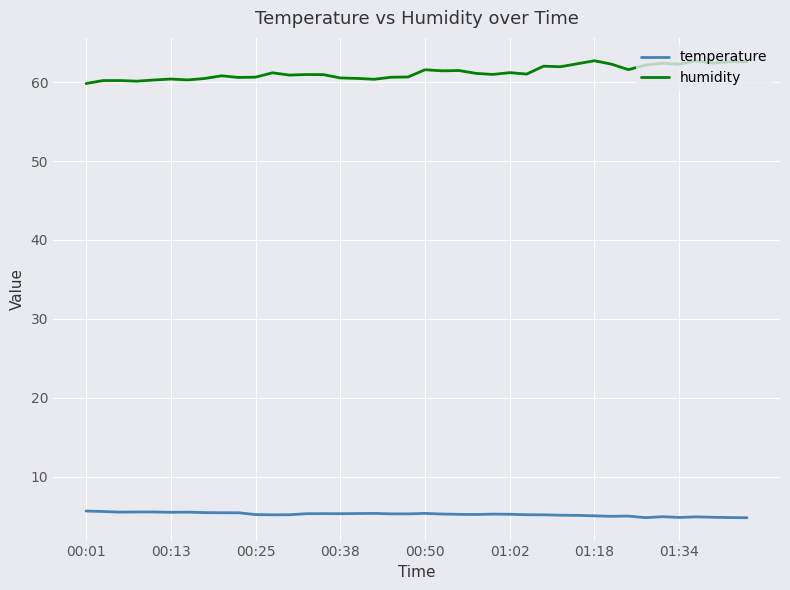

Which series has the largest range (max minus min)?

humidity